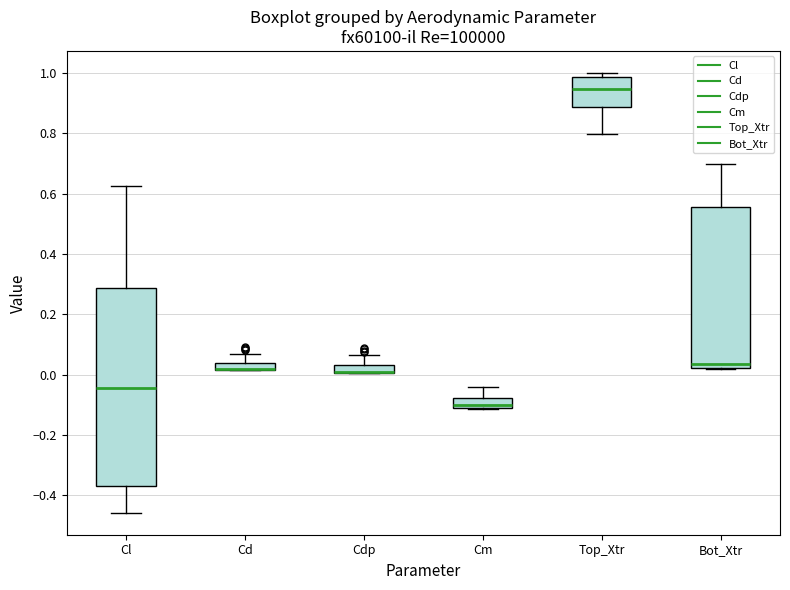

Comparing the boxes themselves (not the whiskers), which one is the tallest?

Cl